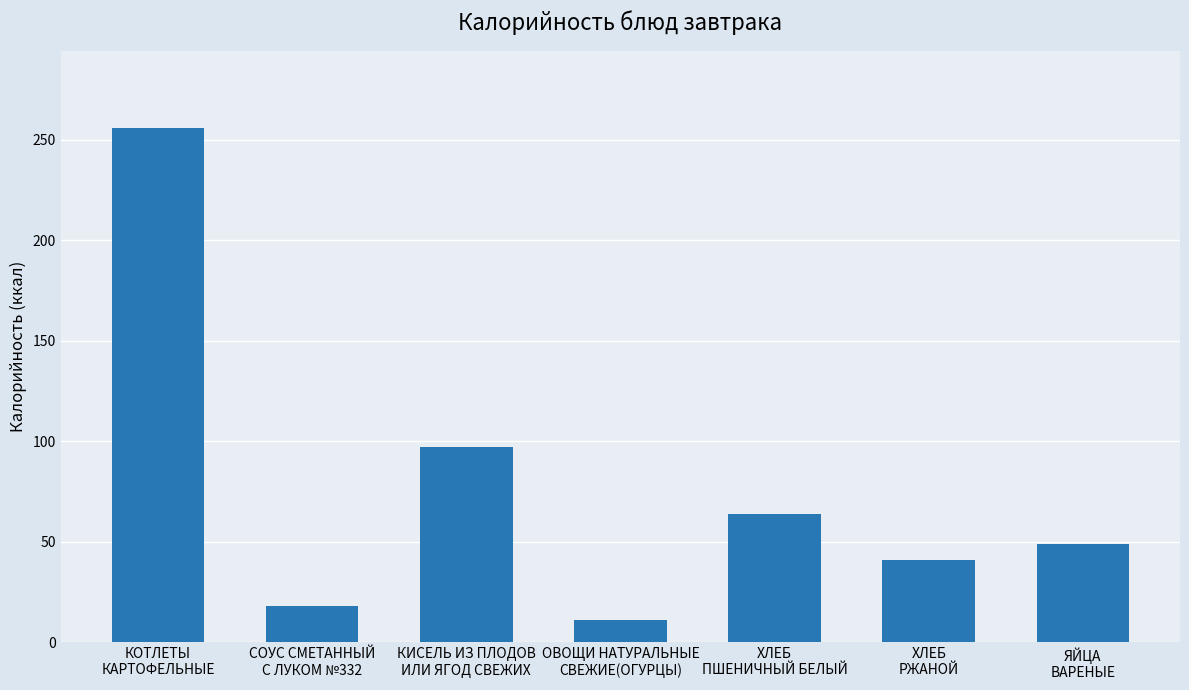

What is the average value?

77